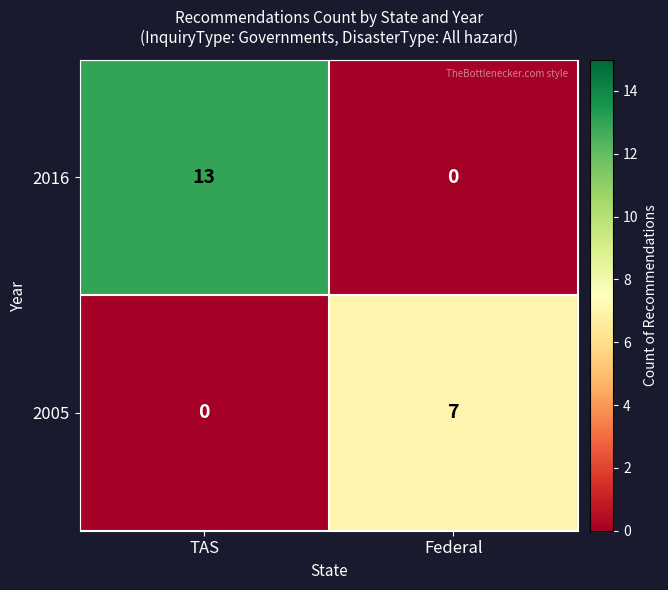

What is the sum of the 2005 values at Federal and TAS?

7